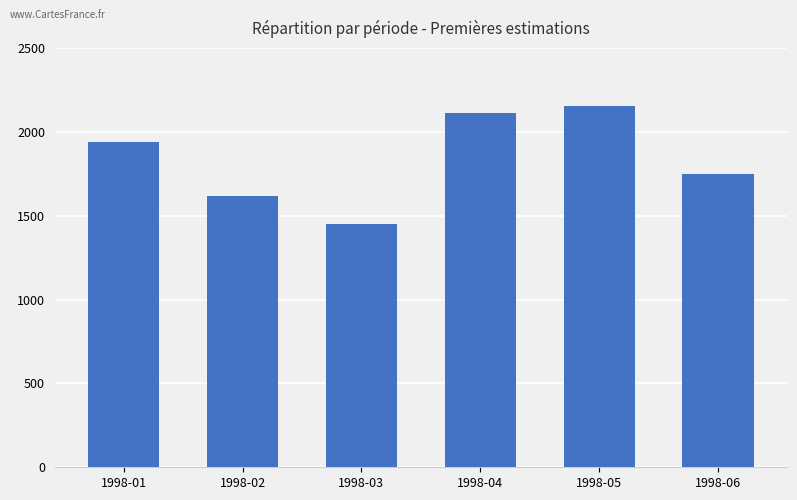

What is the difference between the values at 1998-05 and 1998-06?

404